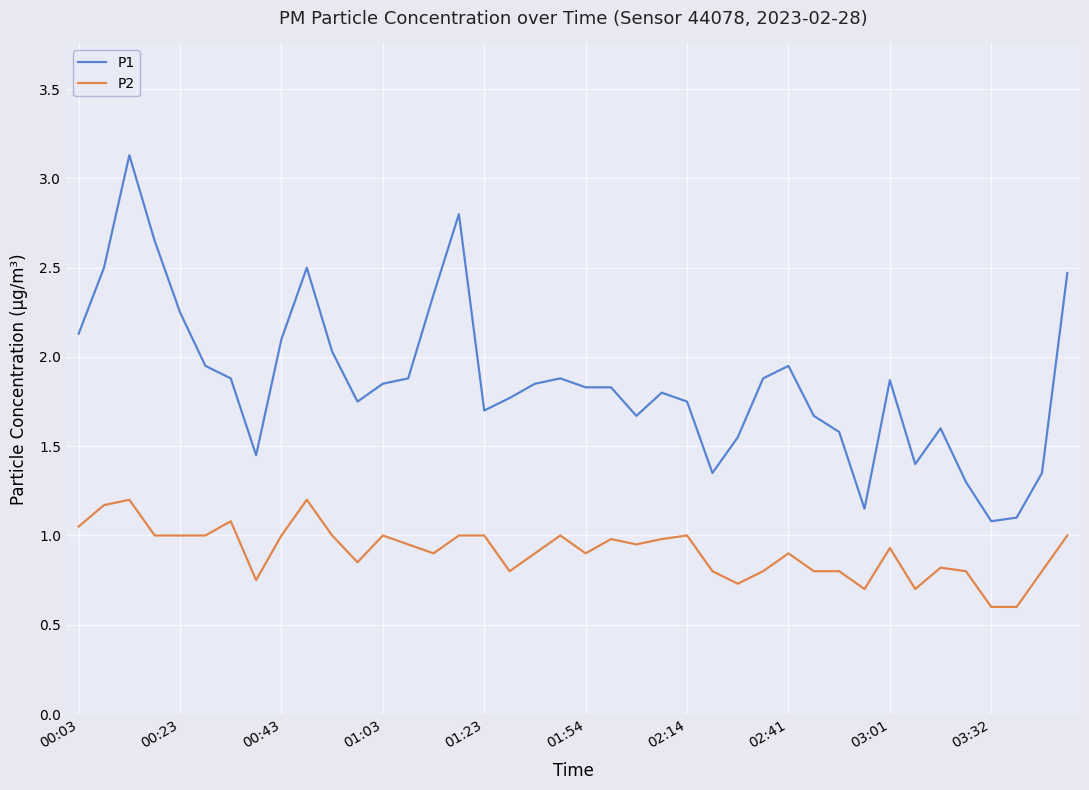

What is the highest value of the P2 series?

1.2